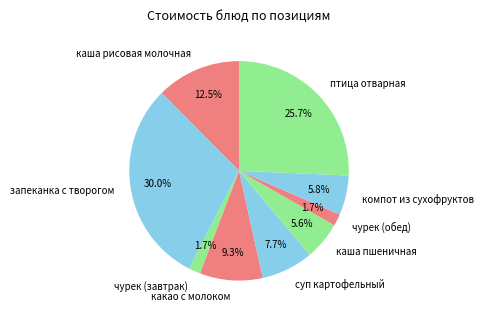

What is the largest slice in the pie chart?

запеканка с творогом